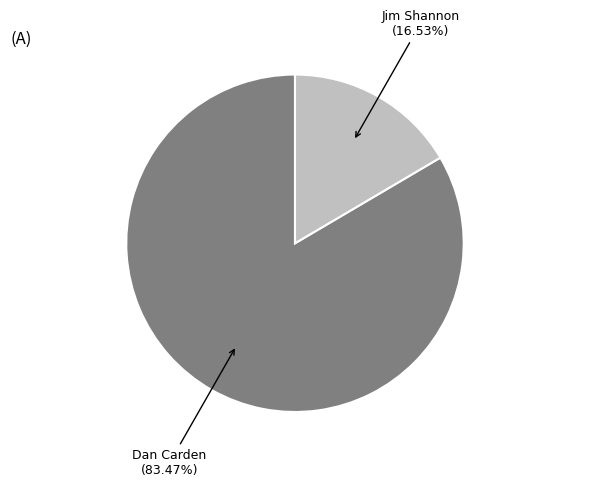

Does any single category account for the majority?

Yes